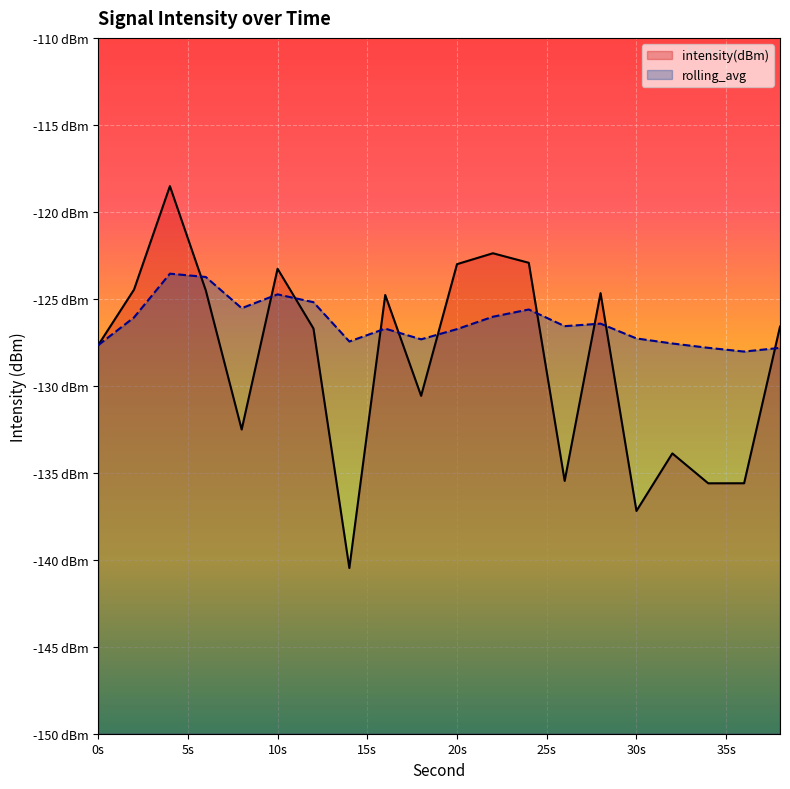

True or false: rolling_avg has a value of -223.6 at 30s.

False